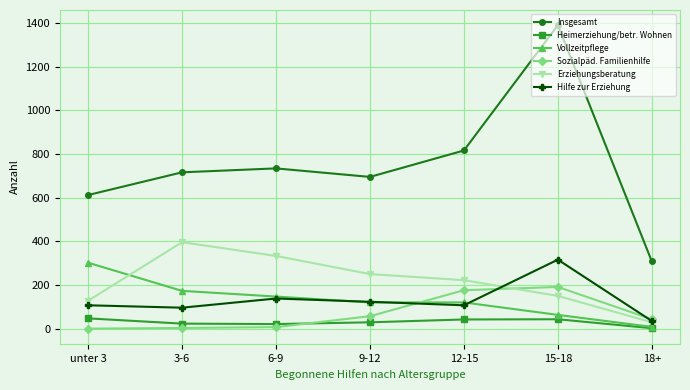

Is this an area chart (filled region under the line)?

No